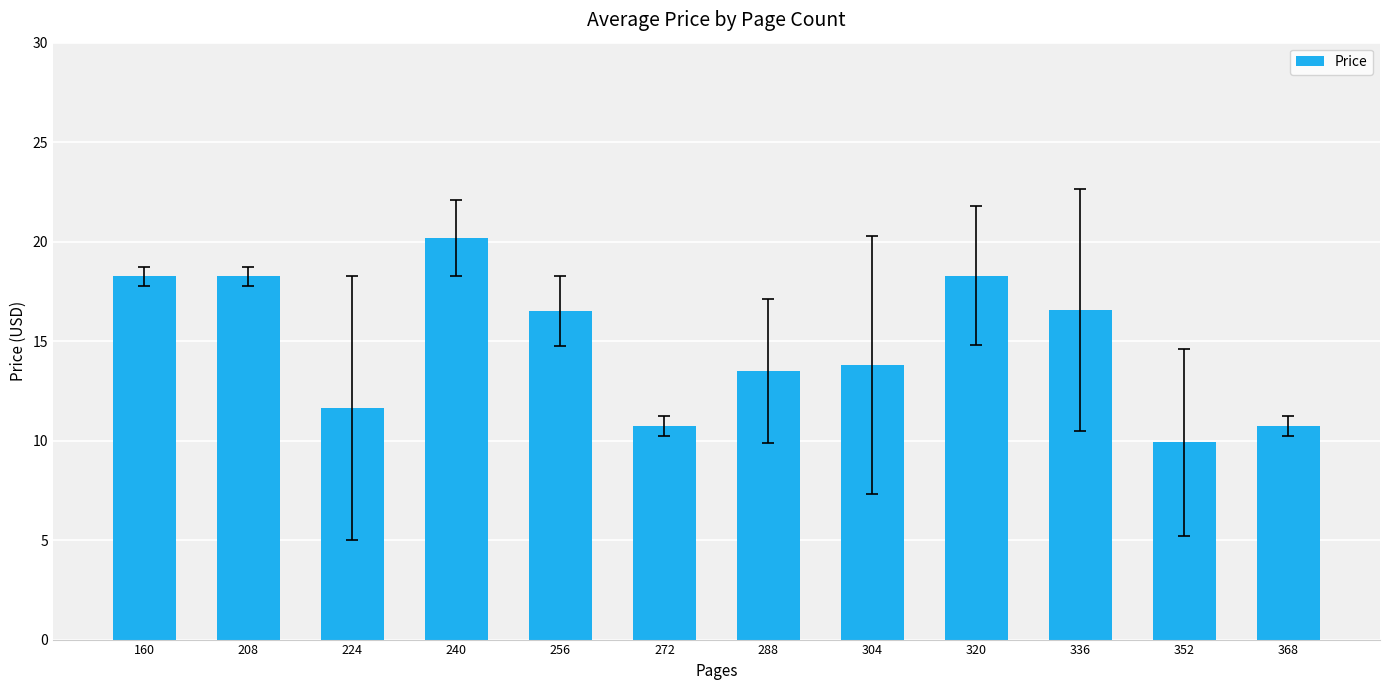

At which category does the chart reach its minimum across all series?

352